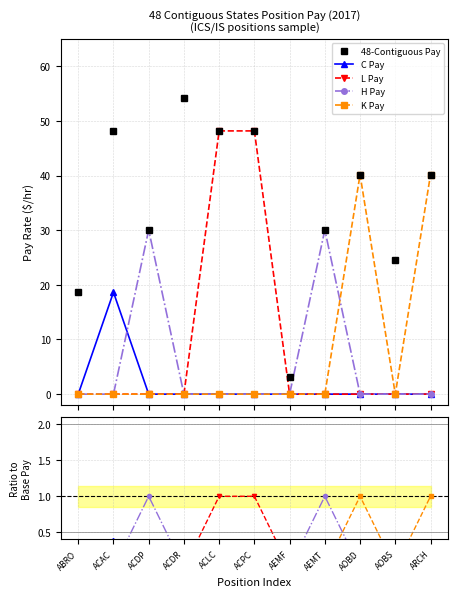

What is the label of the 3rd point from the right?

AOBD